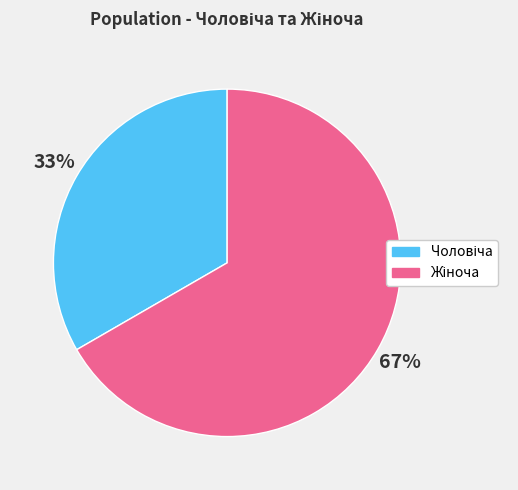

To the nearest percent, what is the average slice percentage?

50%